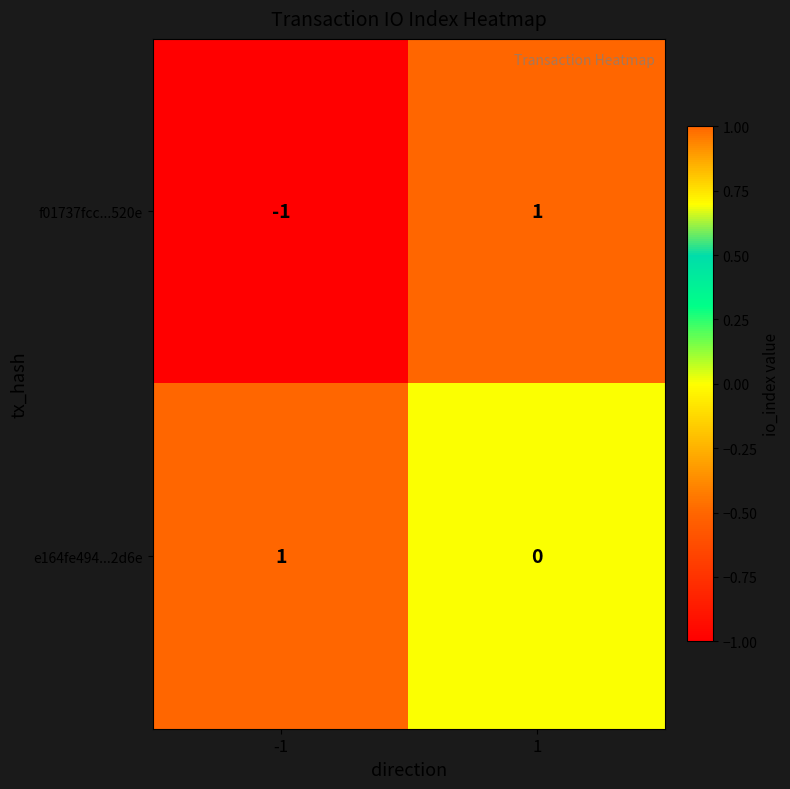

The value of f01737fcc...520e at -1 is -1. True or false?

True